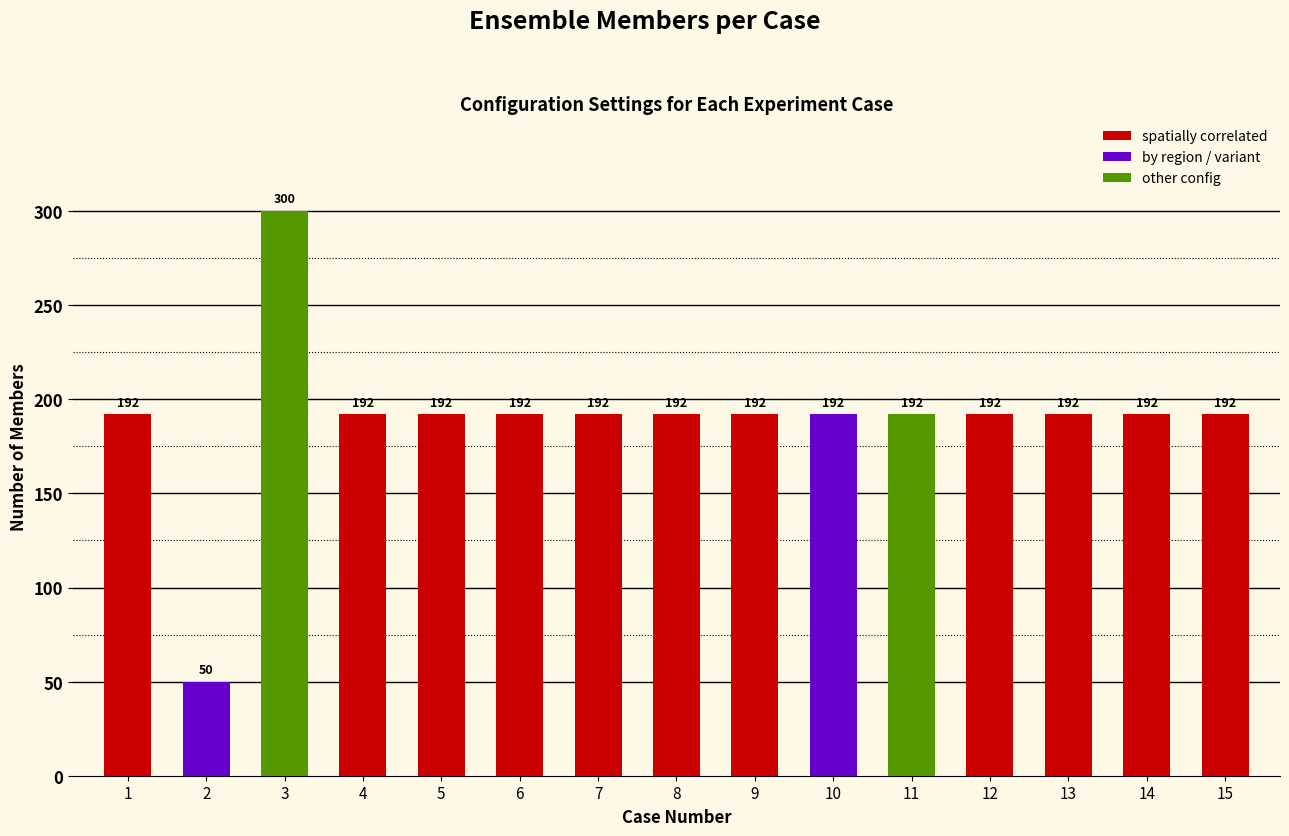

What is the sum of the values at 5 and 1?

384